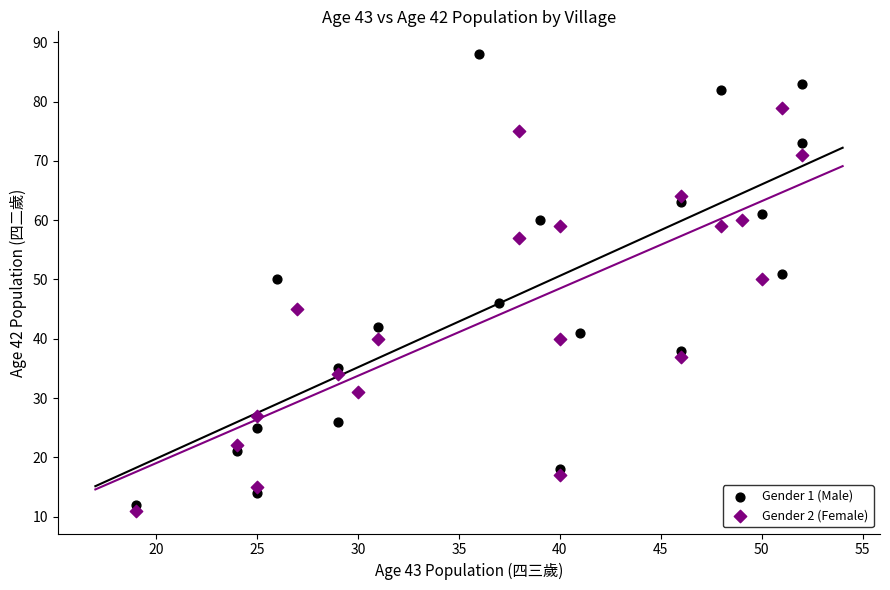

Which series contains the highest Y value?

Gender 1 (Male)